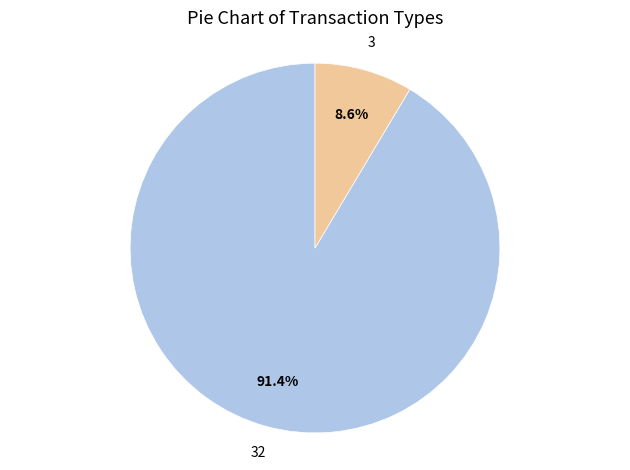

Is there a majority slice in this chart?

Yes